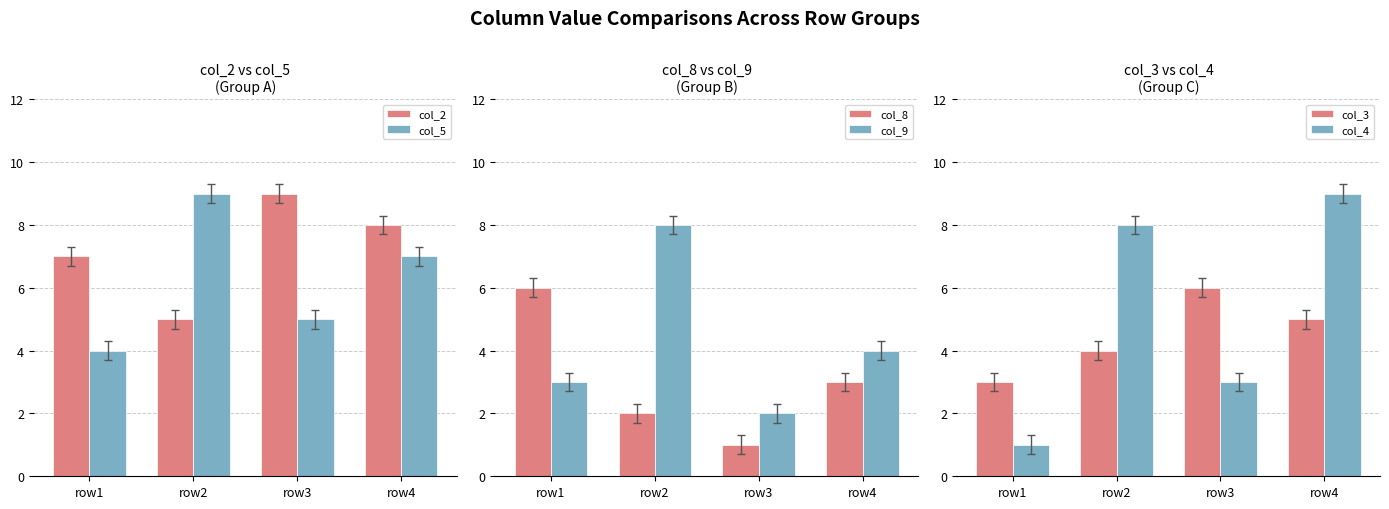

Where does the col_9 series first go above 4?

row2